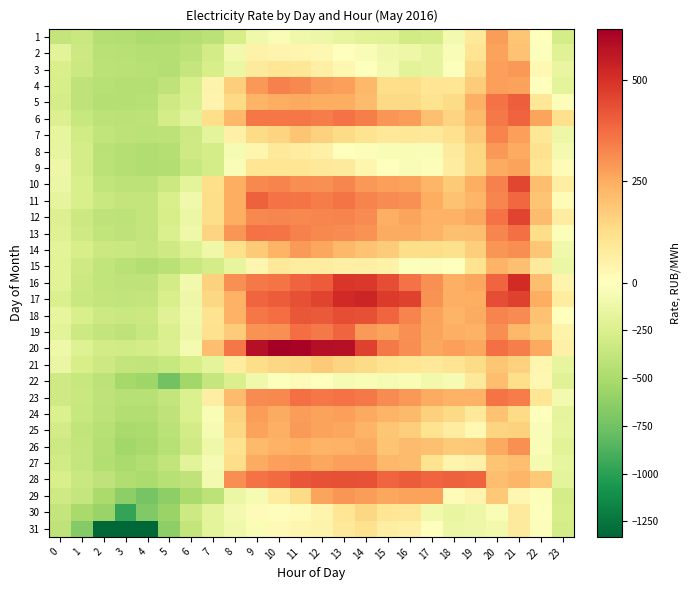

Rank the series at 23 from highest to lowest value.

6, 17, 12, 10, 20, 19, 16, 11, 9, 18, 5, 13, 23, 8, 14, 7, 15, 3, 21, 25, 27, 24, 28, 4, 26, 2, 22, 30, 31, 29, 1